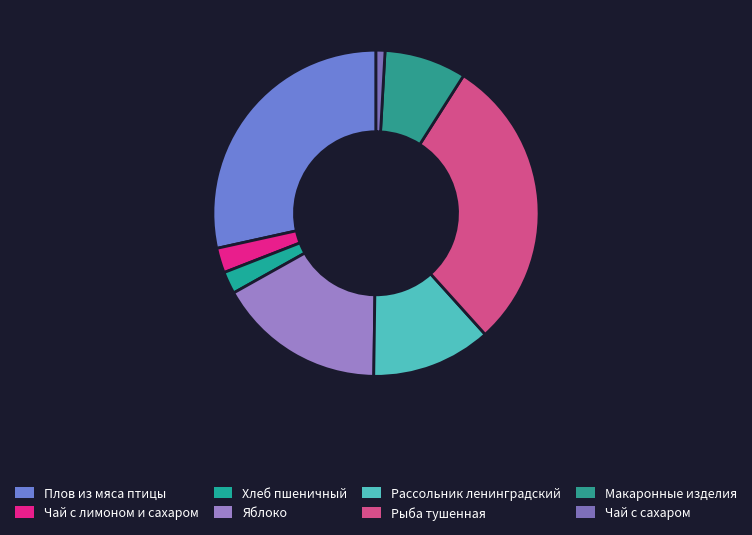

The Хлеб пшеничный slice represents 2% of the pie. True or false?

True